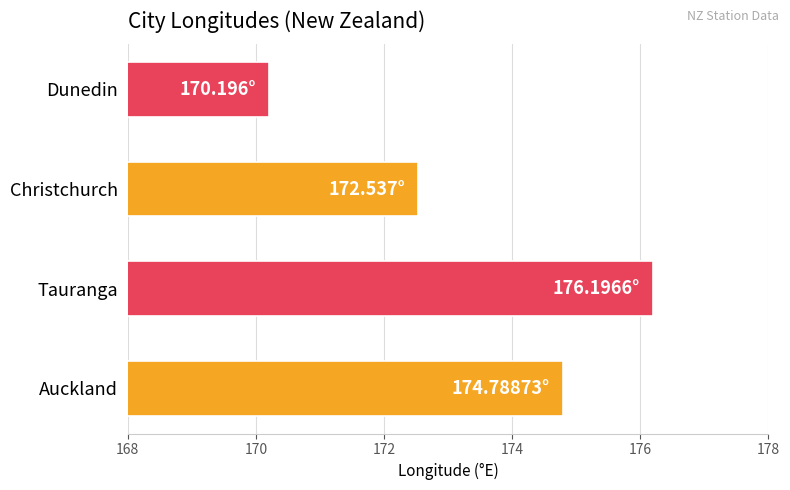

Where is the data nearest to the value 173?

Christchurch